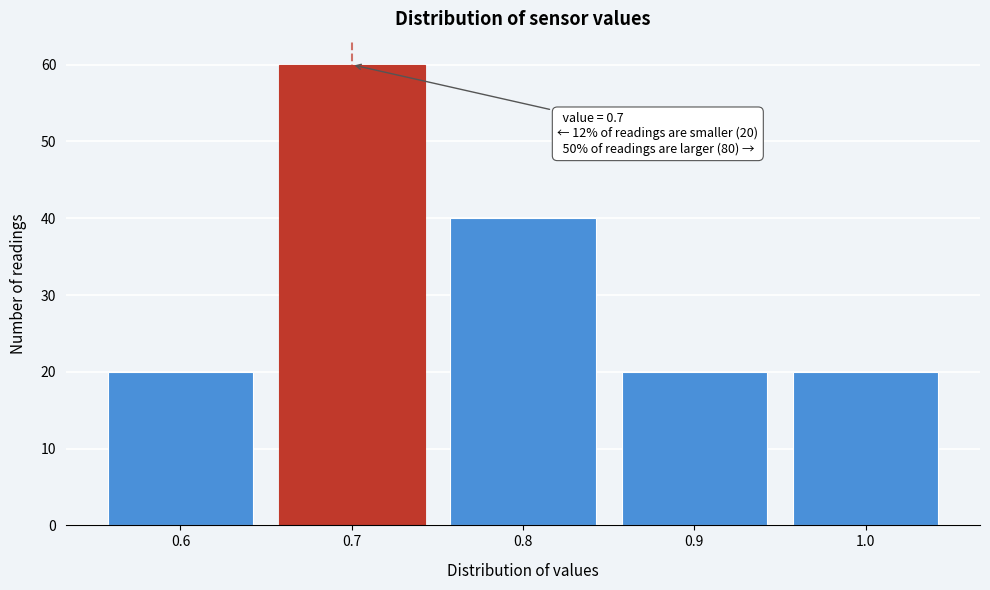

Reading left to right, list all the values displayed in this chart.

0.6=20	0.7=60	0.8=40	0.9=20	1.0=20